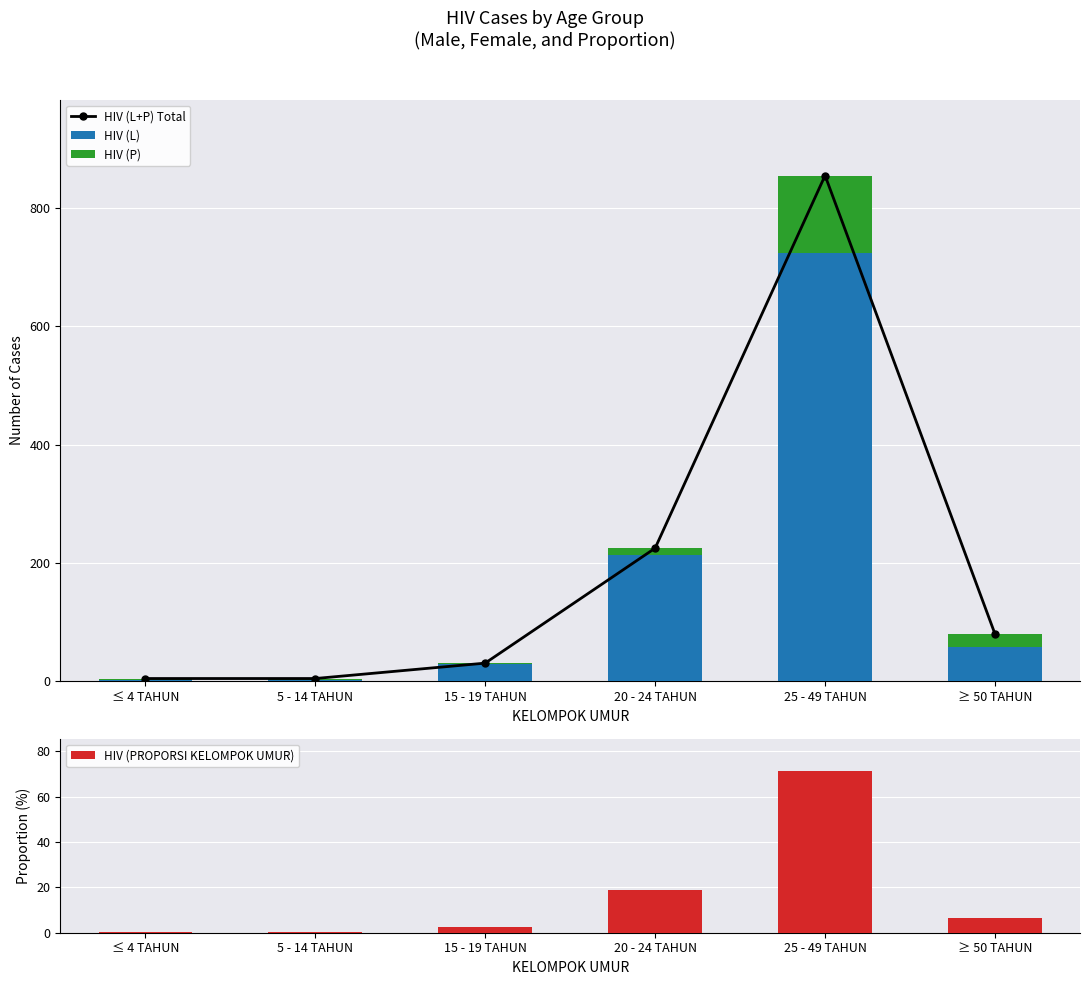

At which label is HIV (P) closest to 65?

≥ 50 TAHUN